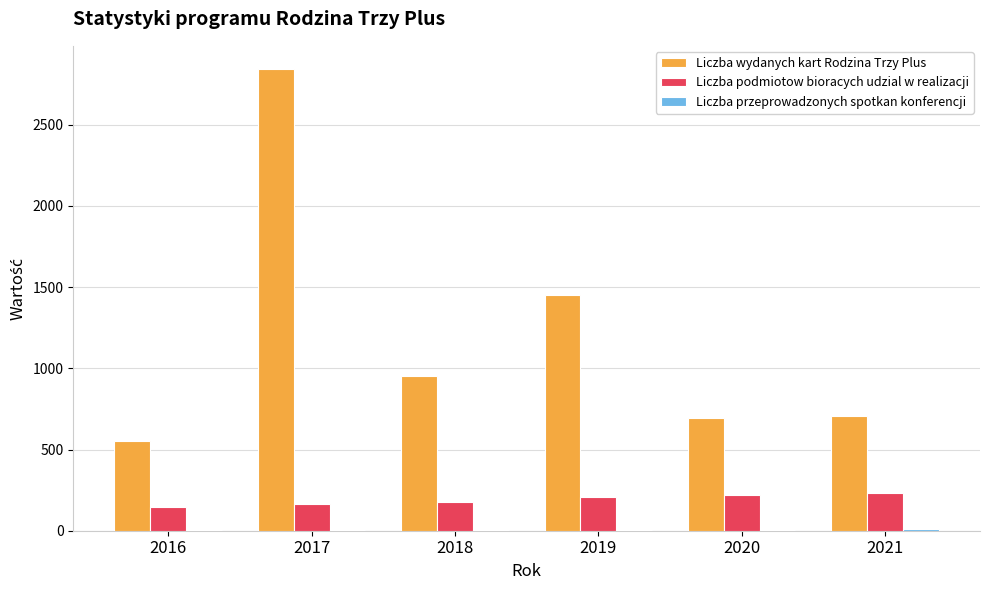

What is the total value across all series at 2017?

3014